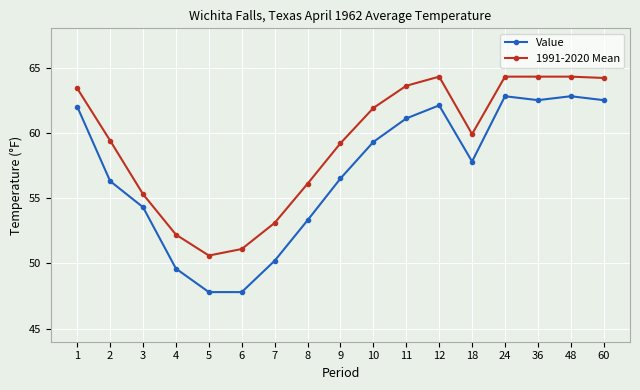

Does the chart have visible grid lines?

Yes